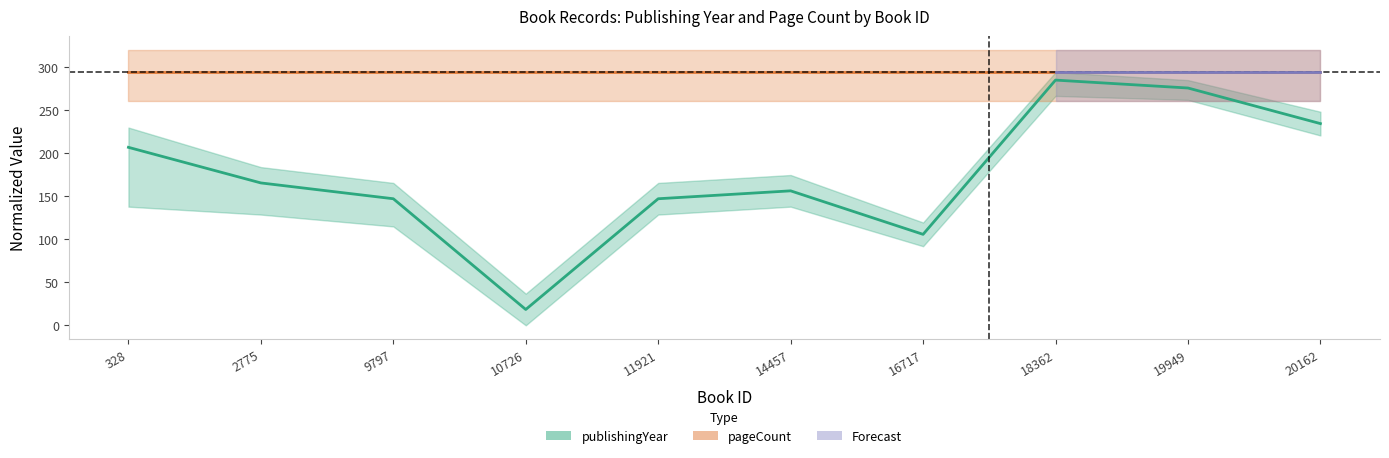

What is the total value across all series at 19949?

569.6